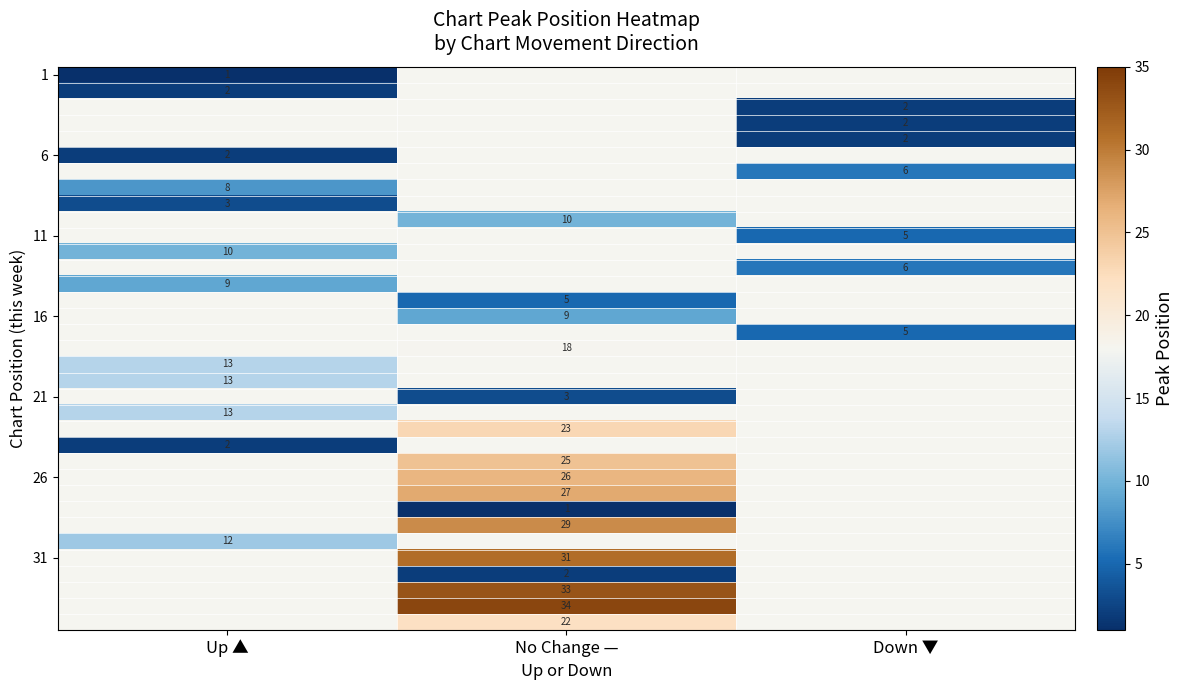

Which has a higher value, Down ▼ or Up ▲?

Up ▲